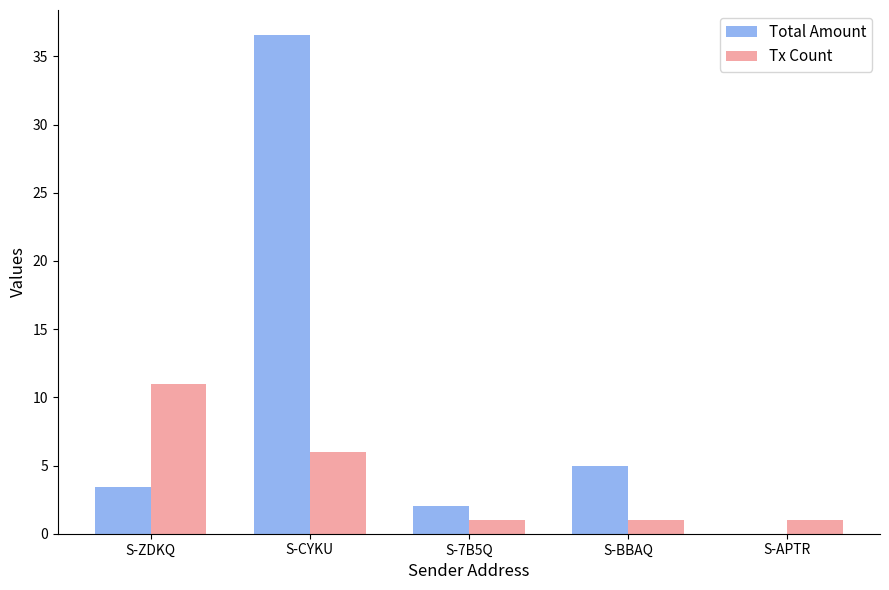

What is the spread (max minus min) of values at S-CYKU?

30.6